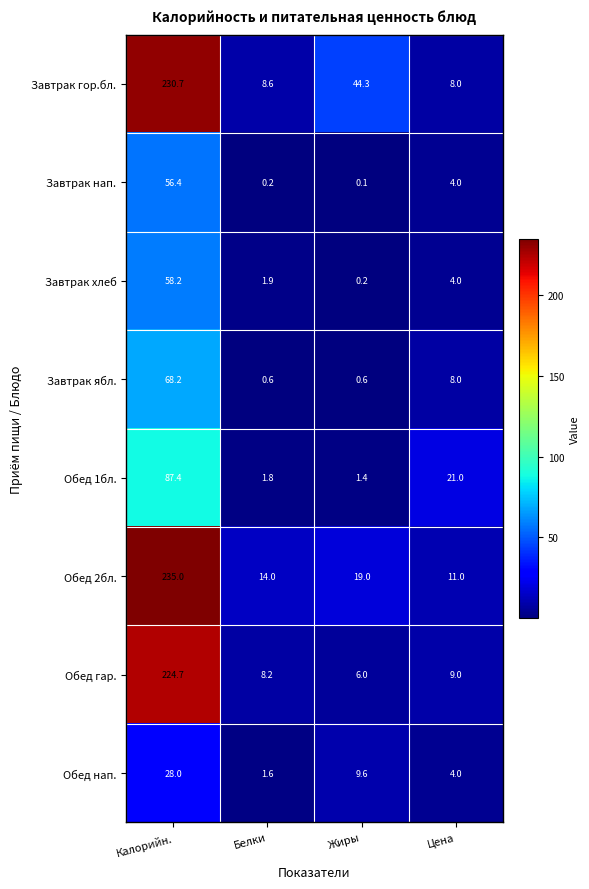

What is the difference between the maximum and minimum values in the Завтрак хлеб series?

58.0